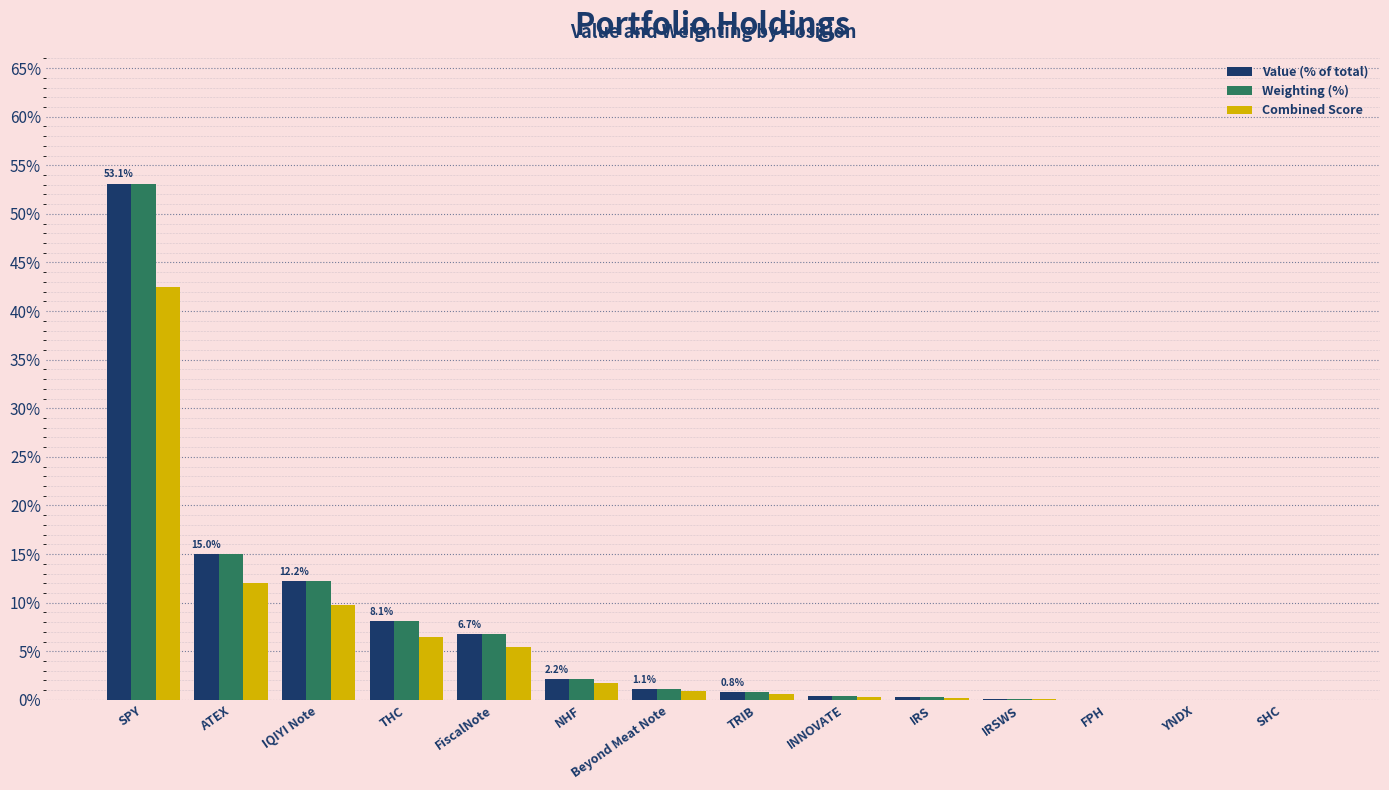

What is the average value of the Weighting (%) series?

7.1